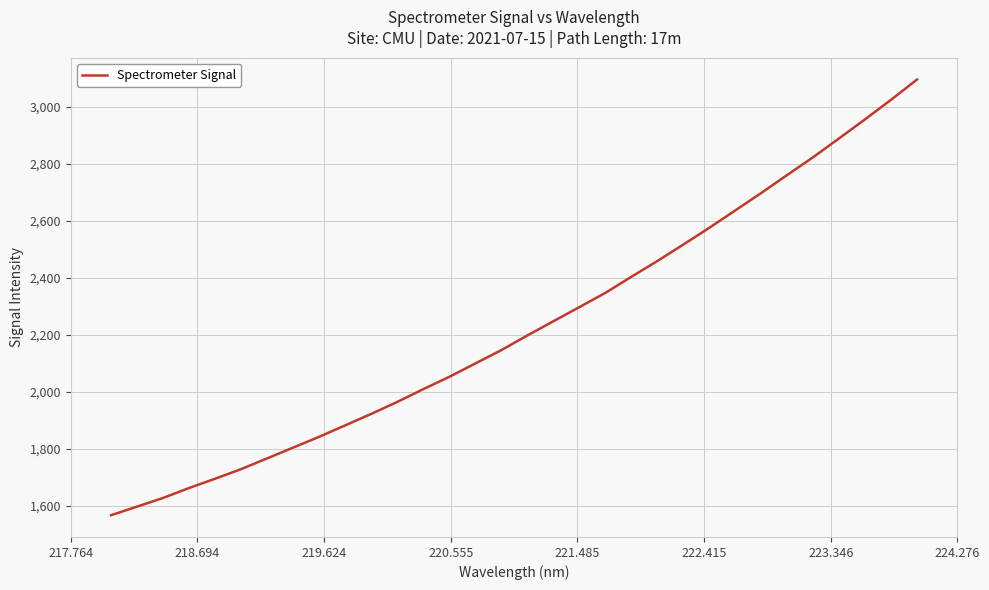

Reading left to right, extract all data points from this chart.

1566.8	1597.0	1627.4	1662.4	1694.9	1728.7	1766.4	1804.3	1842.2	1882.3	1922.4	1964.6	2009.3	2052.5	2099.5	2146.2	2197.7	2247.5	2297.2	2347.1	2403.6	2458.9	2516.7	2575.5	2636.6	2697.8	2761.1	2823.5	2889.7	2956.5	3025.1	3096.3